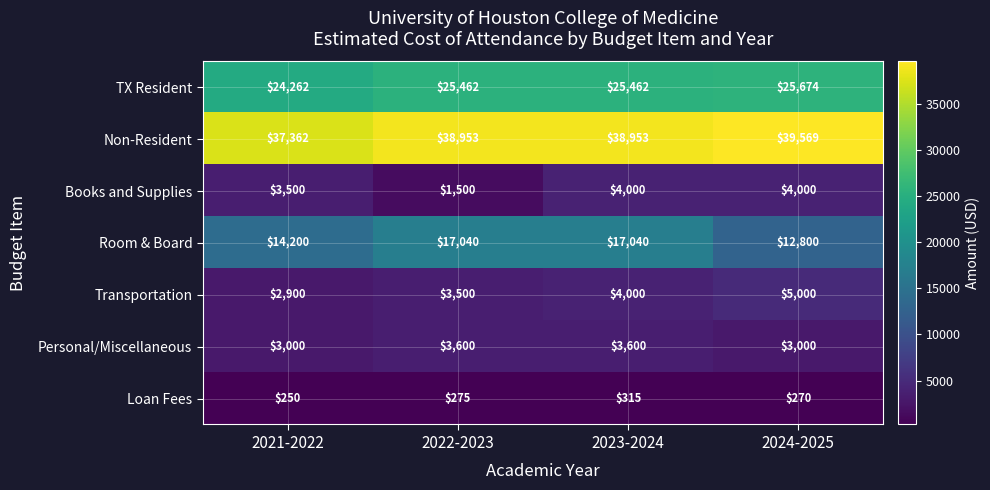

What is the maximum value for Room & Board?

17040